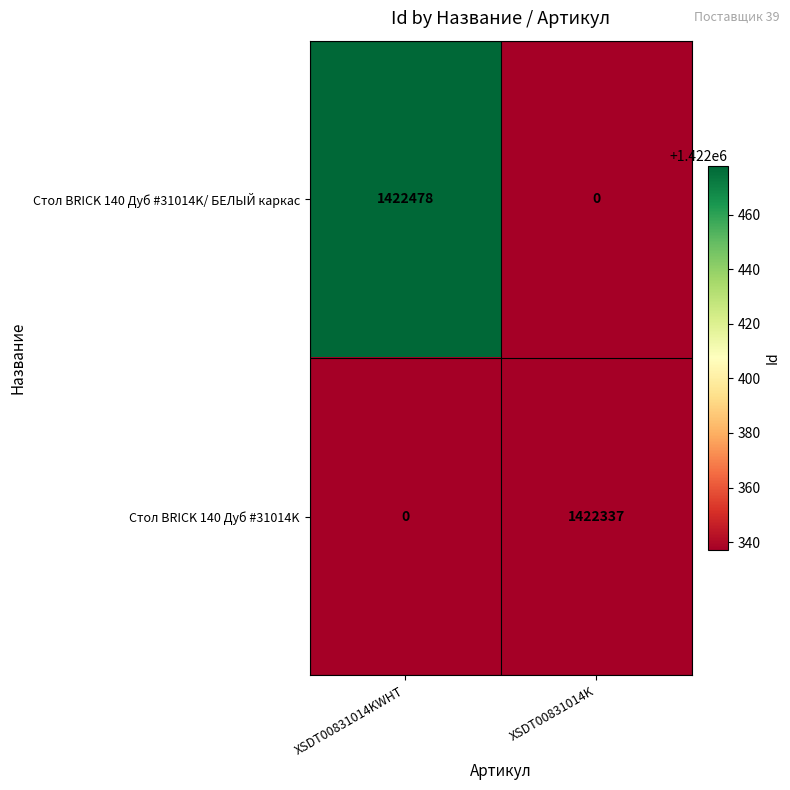

Between XSDT00831014KWHT and XSDT00831014K, which series saw the biggest shift?

Стол BRICK 140 Дуб #31014K/ БЕЛЫЙ каркас